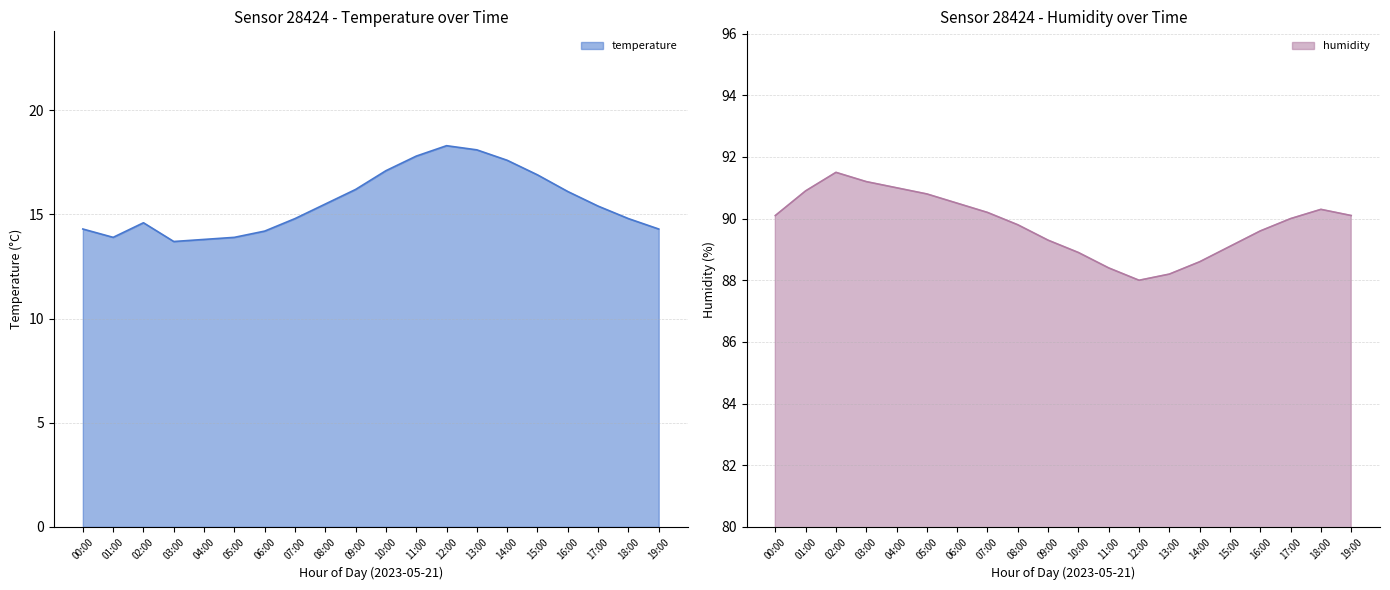

Reading right to left, transcribe all the data shown in this chart.

temperature: 14.3	14.8	15.4	16.1	16.9	17.6	18.1	18.3	17.8	17.1	16.2	15.5	14.8	14.2	13.9	13.8	13.7	14.6	13.9	14.3
humidity: 90.1	90.3	90.0	89.6	89.1	88.6	88.2	88.0	88.4	88.9	89.3	89.8	90.2	90.5	90.8	91.0	91.2	91.5	90.9	90.1